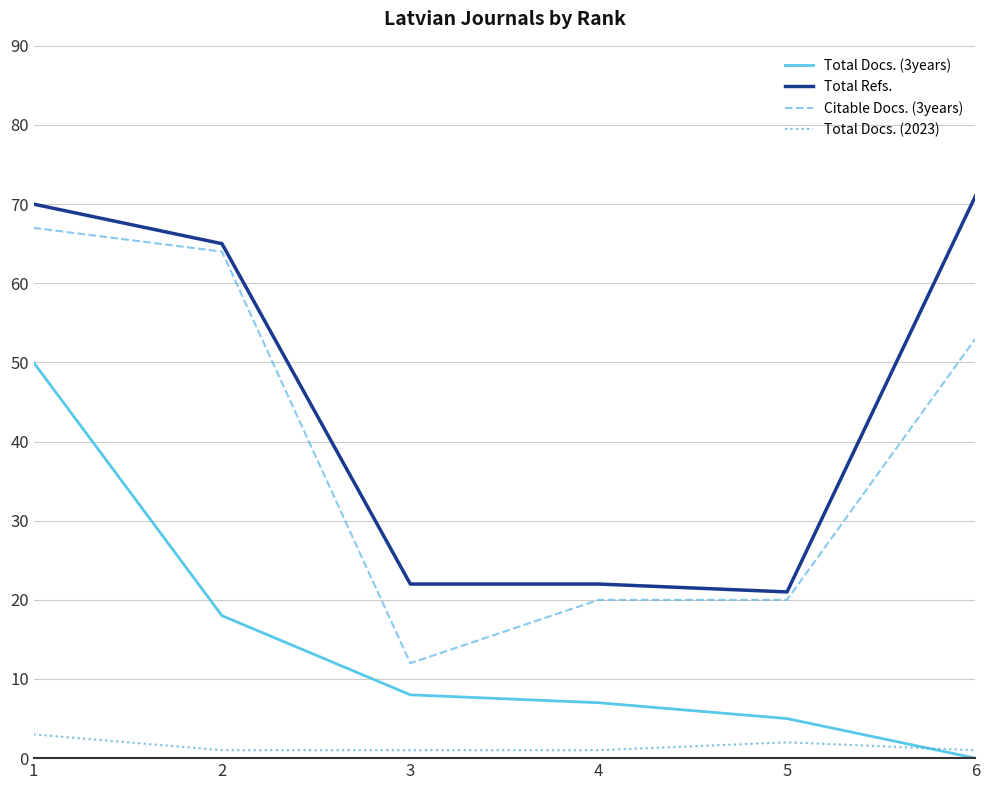

What is the spread (max minus min) of values at 5?

19